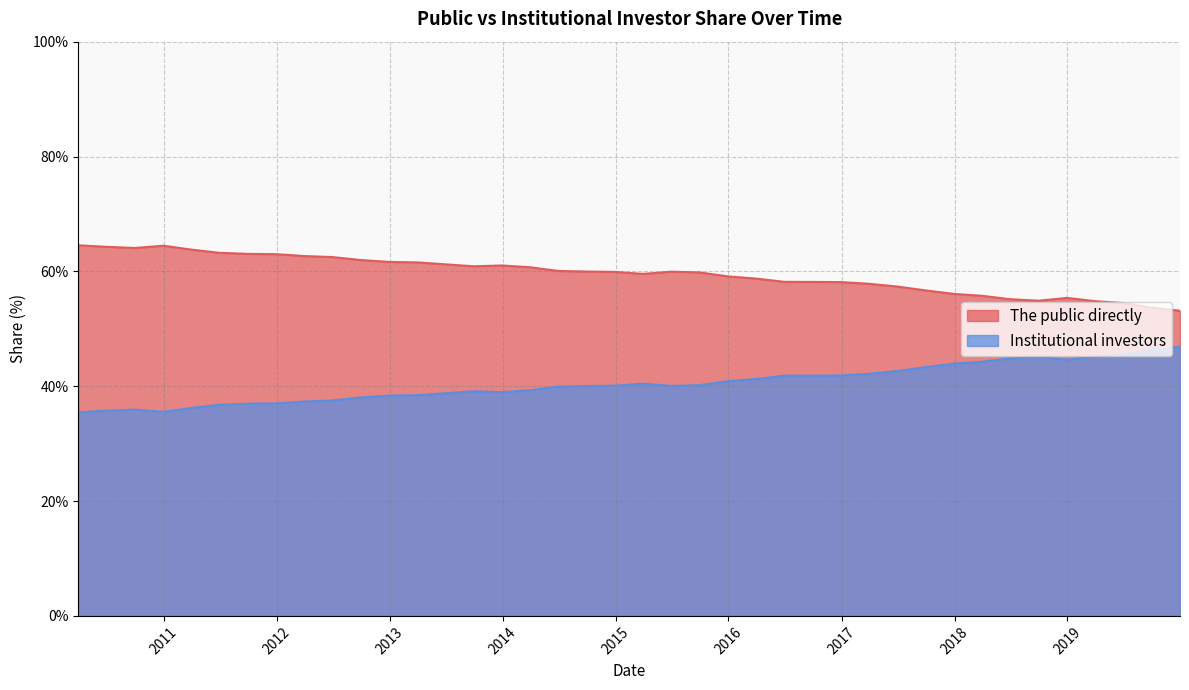

What are all the series names shown in the legend?

The public directly, Institutional investors